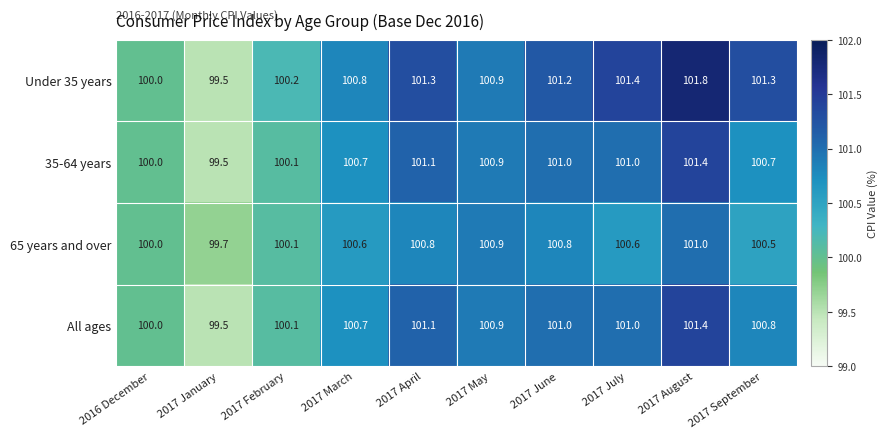

At which category is the sum across all series the highest?

2017 August